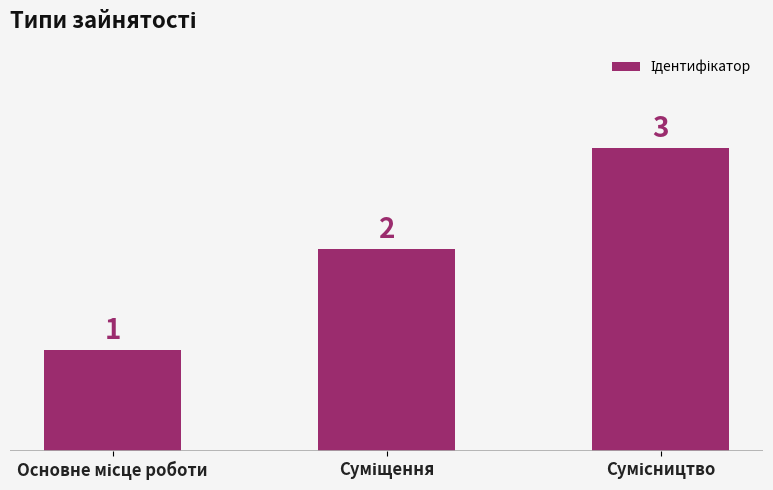

What is the maximum value shown in the chart?

3